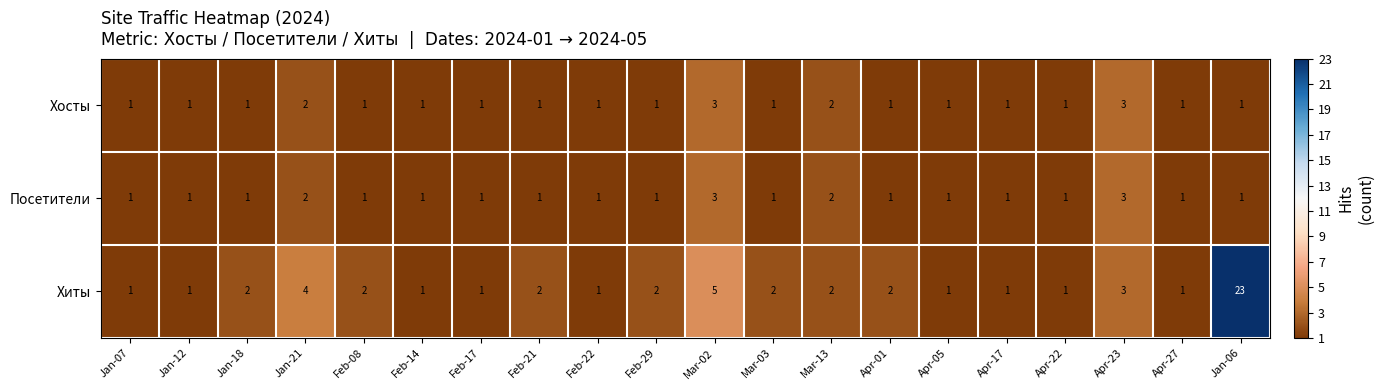

Which series has the widest spread of values?

Хиты